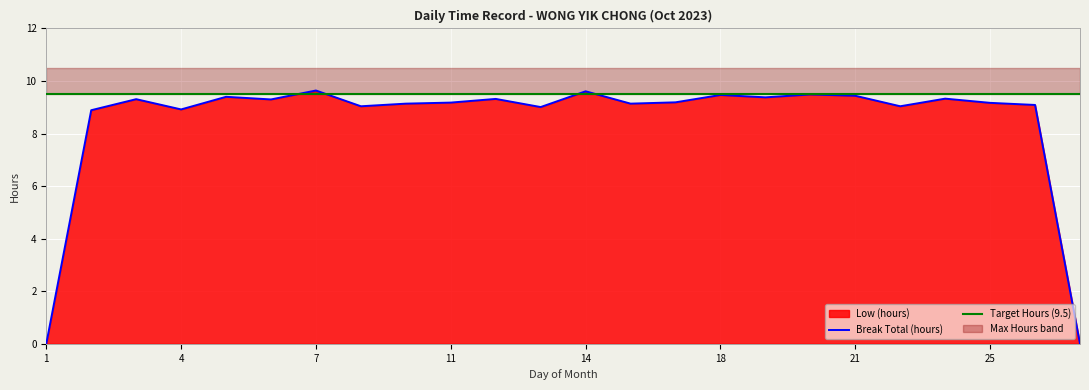

What is the greatest value displayed?

9.6